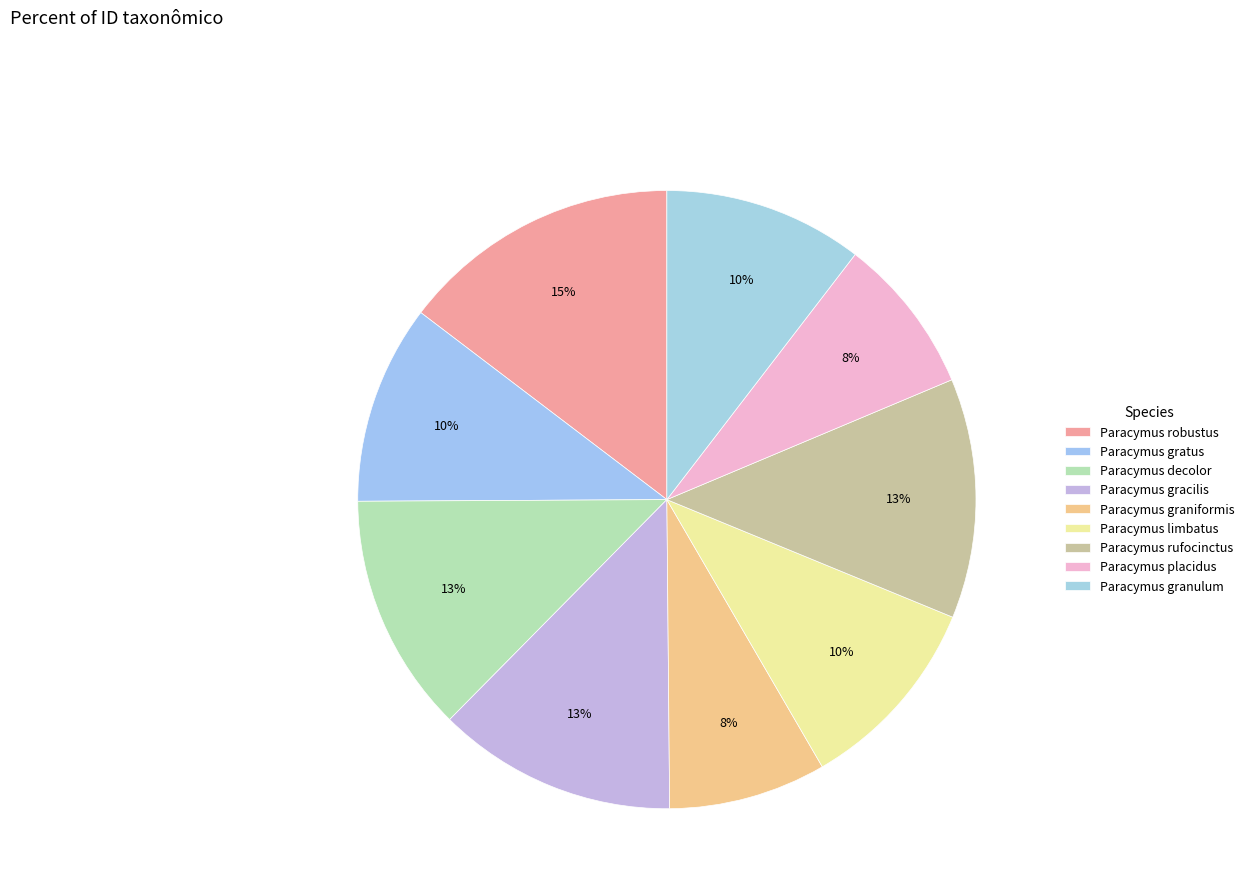

What is the smallest slice in the pie chart?

Paracymus placidus